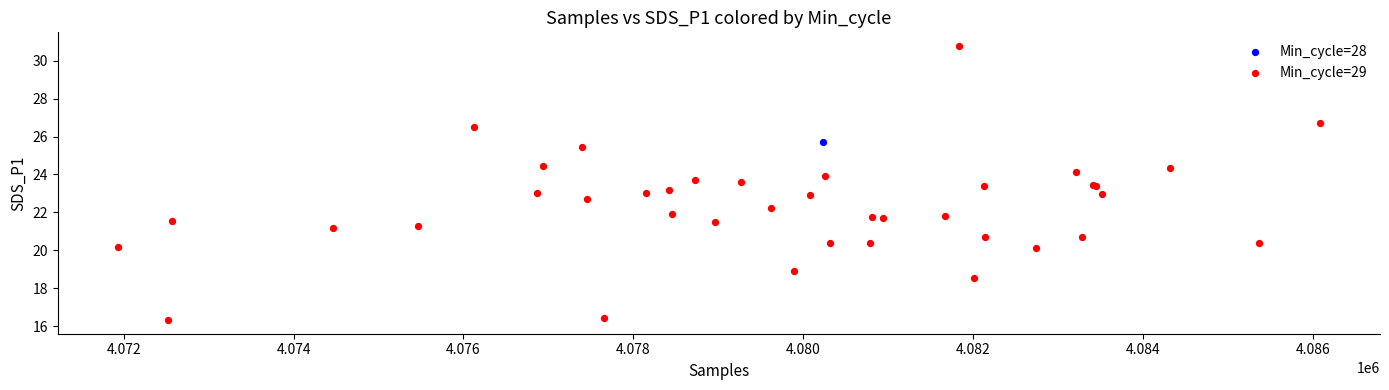

What are all the series names shown in the legend?

Min_cycle=28, Min_cycle=29